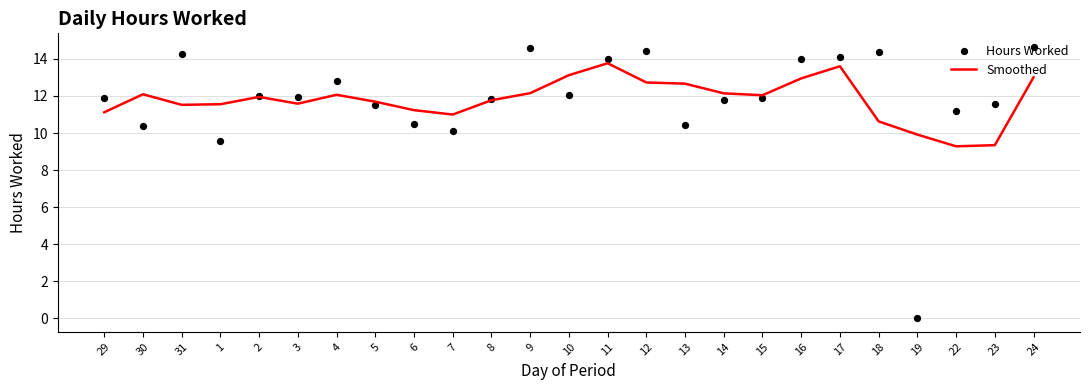

What is the total value across all series at 19?

9.9